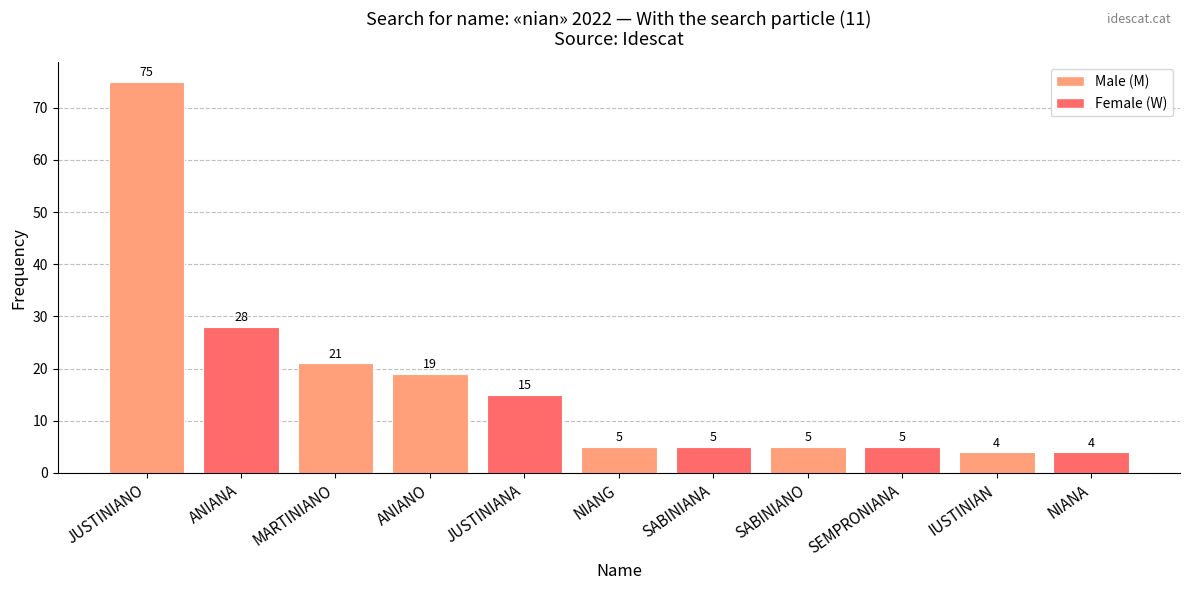

Which has a higher value, ANIANO or SABINIANO?

ANIANO